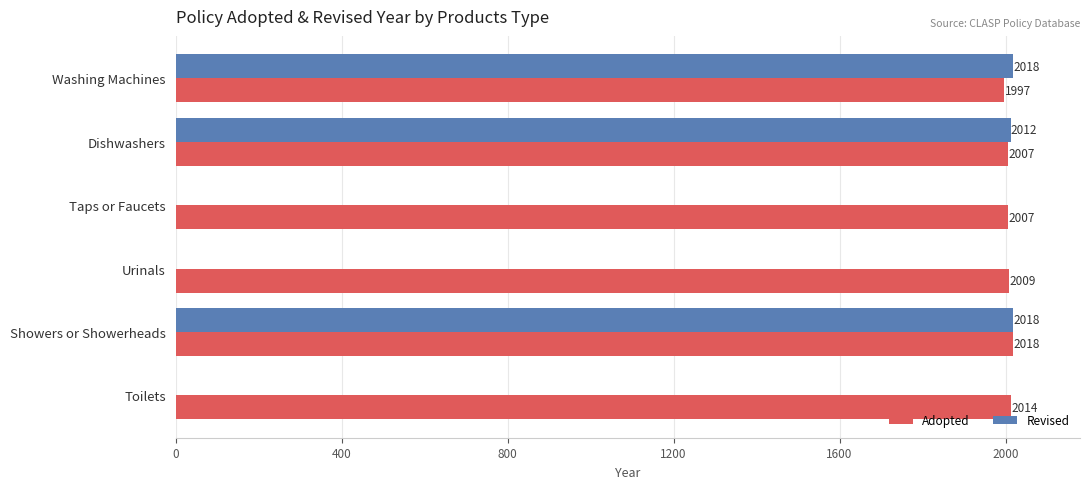

Read the Adopted value at Dishwashers, to the nearest 5.

2005